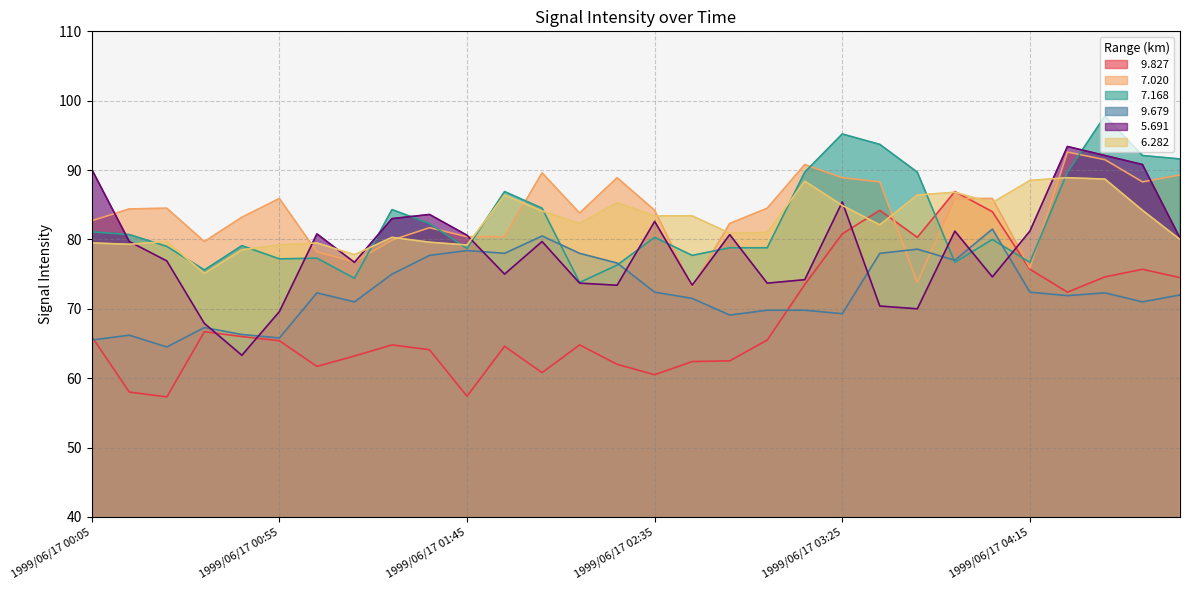

Which has a higher value, 1999/06/17 03:05 or 1999/06/17 02:25?

1999/06/17 03:05